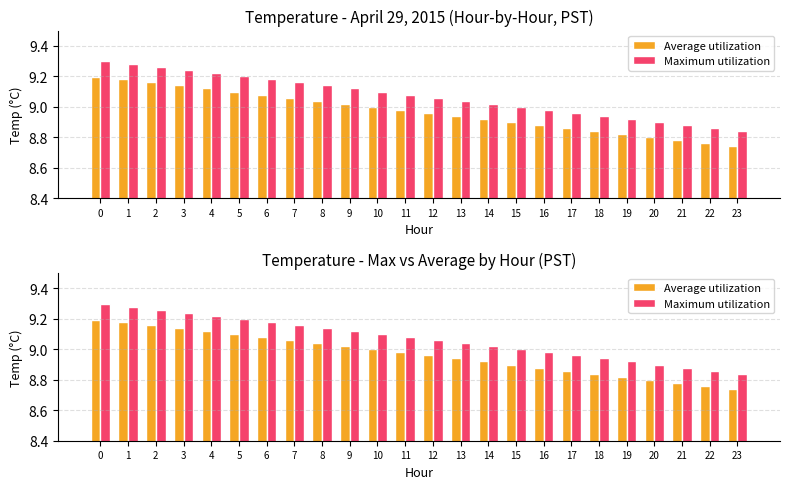

The value of Maximum utilization at 17 is 5.2. True or false?

False